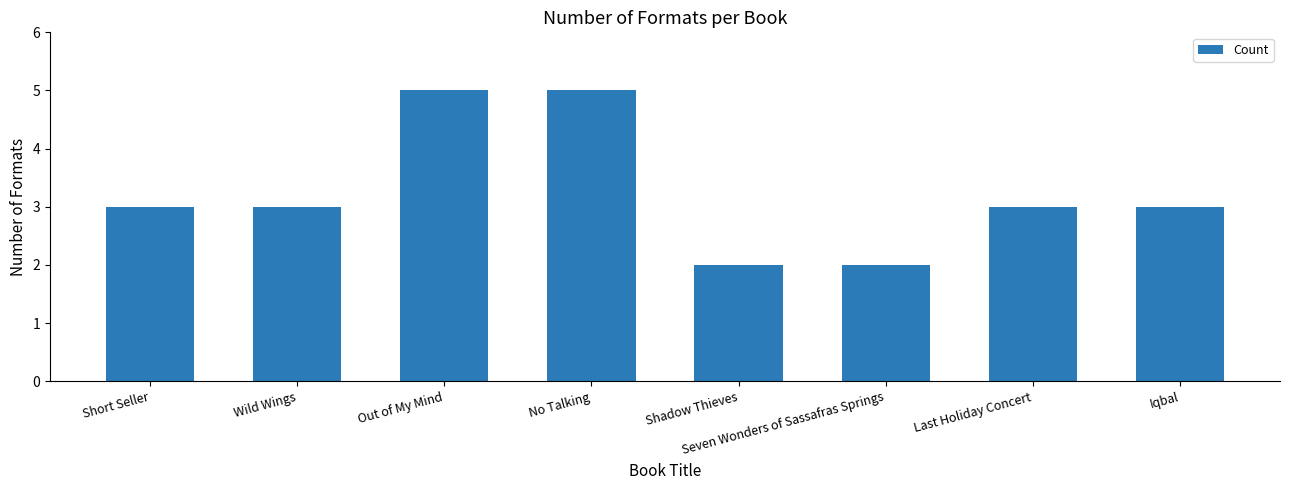

What is the ratio of the value at Last Holiday Concert to the value at Out of My Mind?

0.6